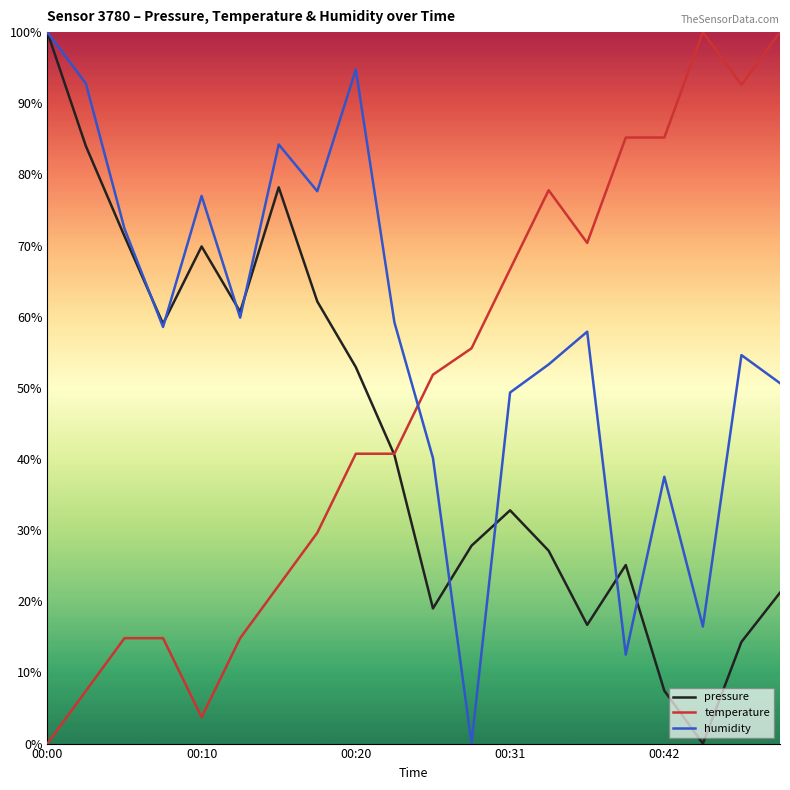

What is the sum of all temperature values?

974.1